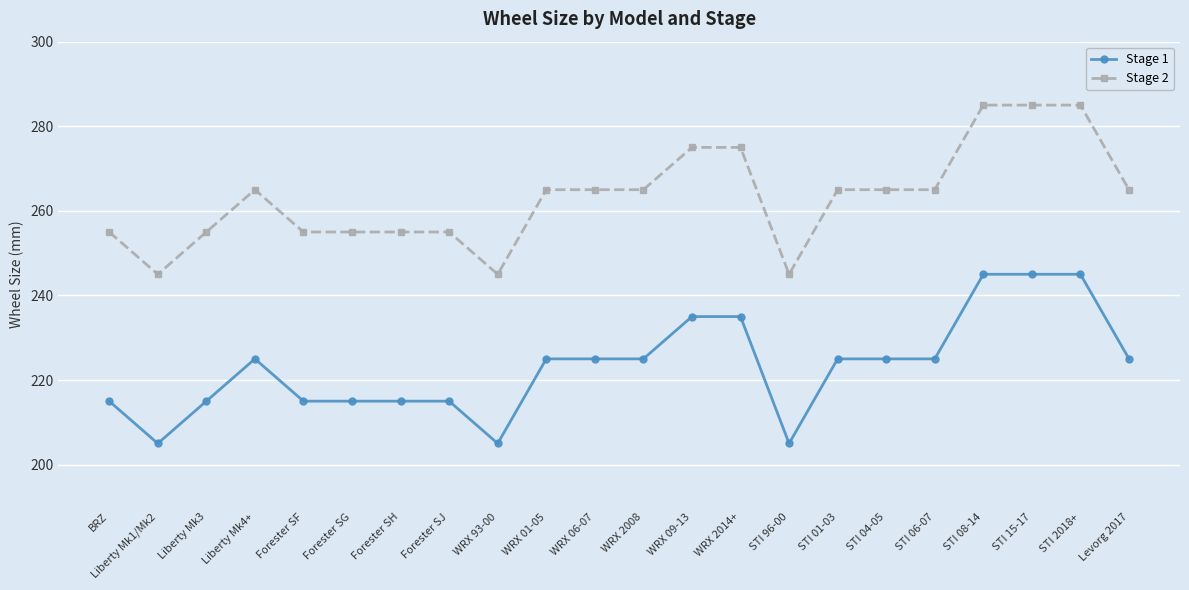

What is the spread (max minus min) of values at WRX 01-05?

40